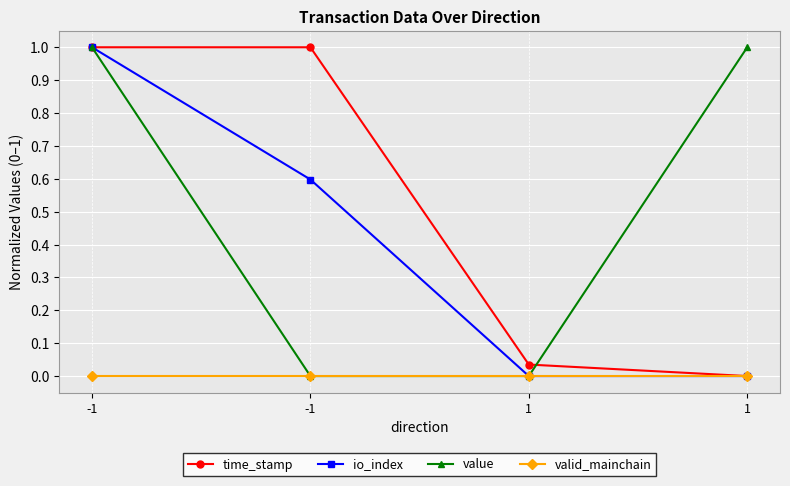

What is the sum of all time_stamp values?

2.0